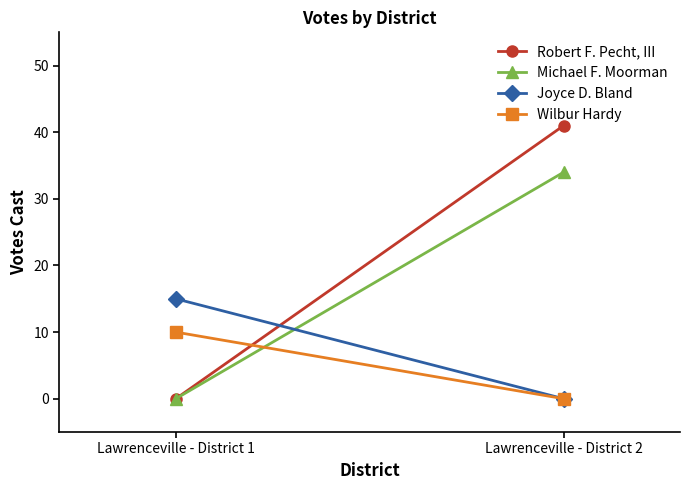

True or false: Wilbur Hardy has a value of 0 at Lawrenceville - District 2.

True